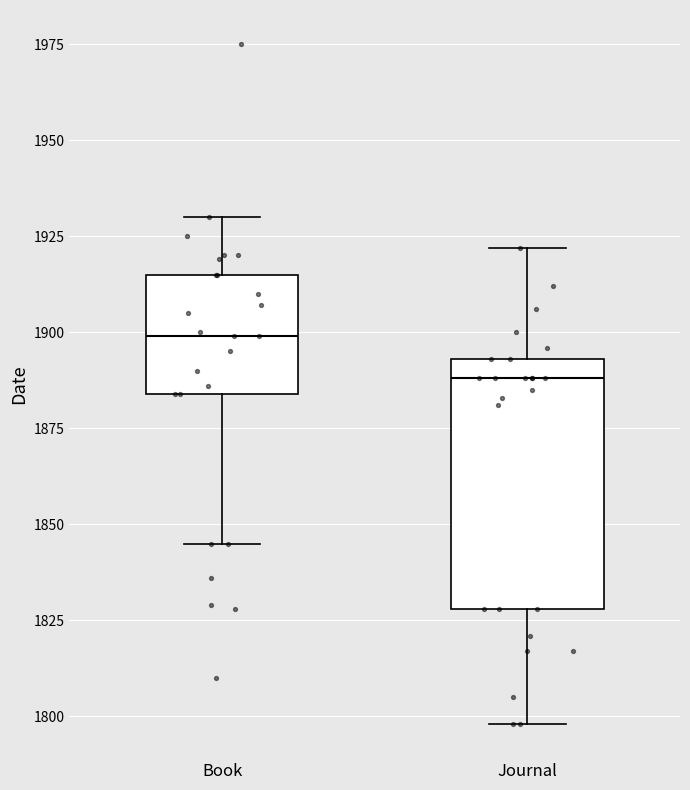

Where is the lower edge of the box for Book on the y-axis? The values are not printed on the chart, so give them approximately, as read against the axis.

1885